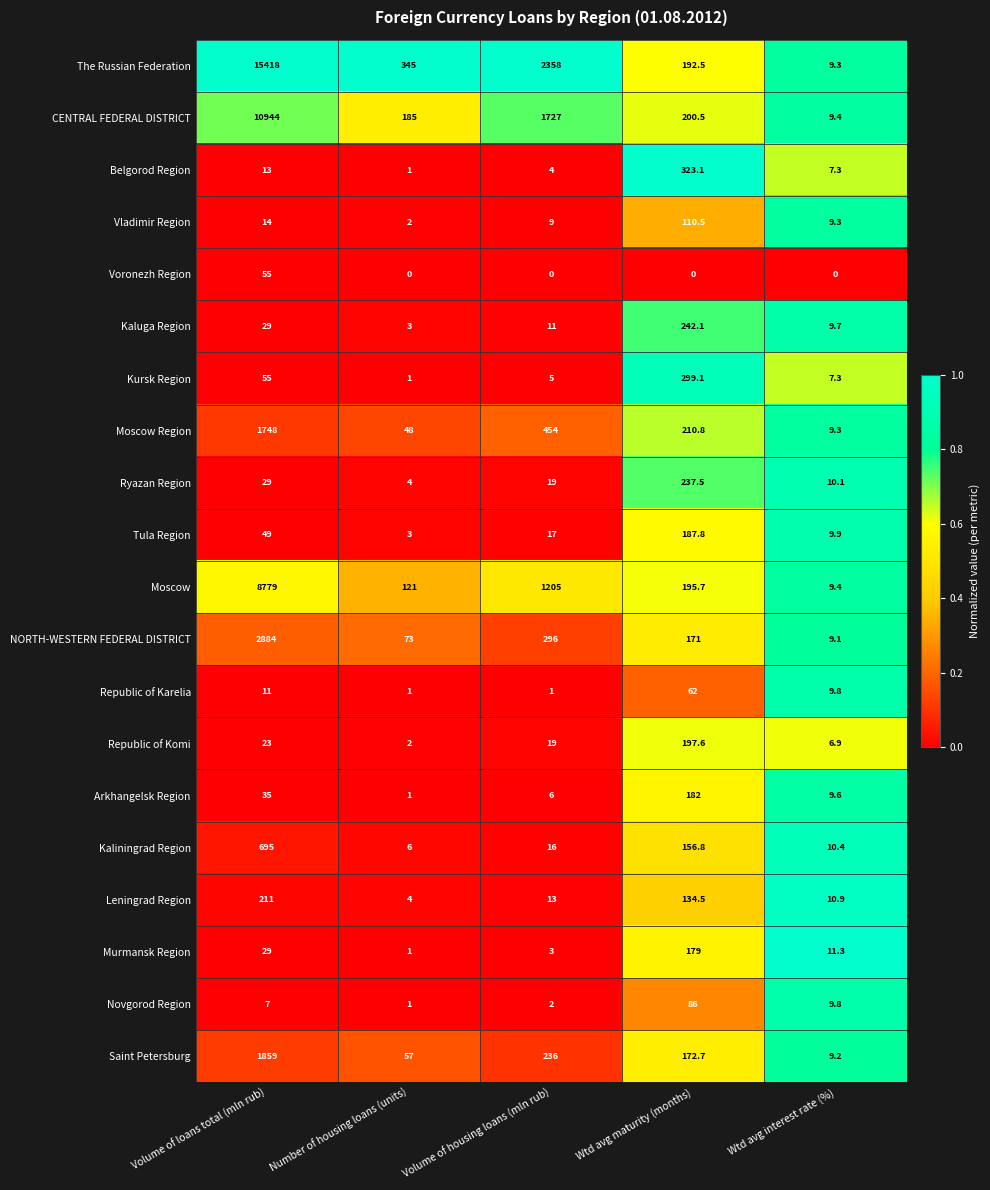

Which series changed the most between Volume of loans total (mln rub) and Wtd avg maturity (months)?

The Russian Federation